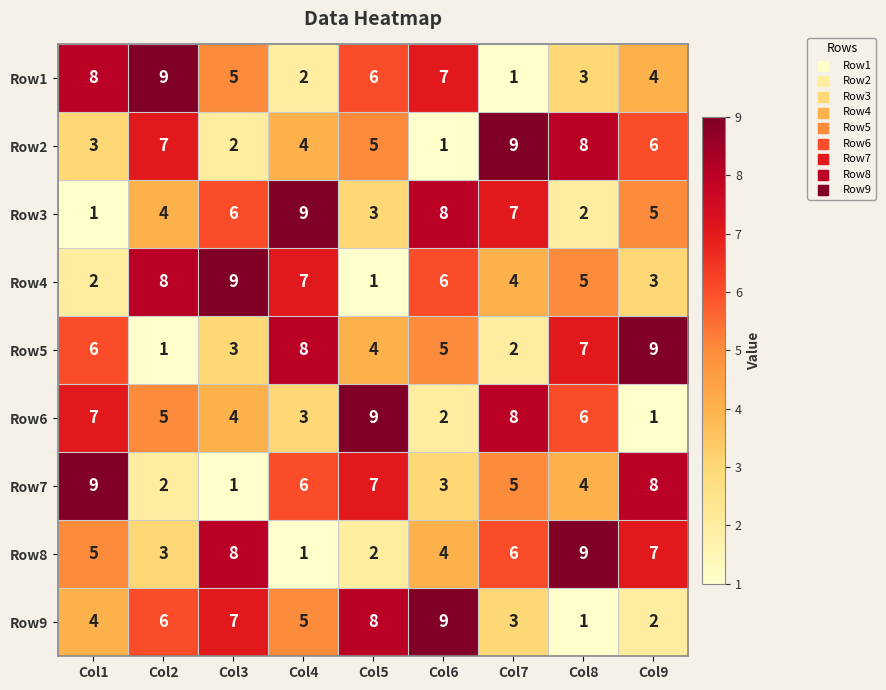

What is the difference between the maximum and minimum values in the Row3 series?

8